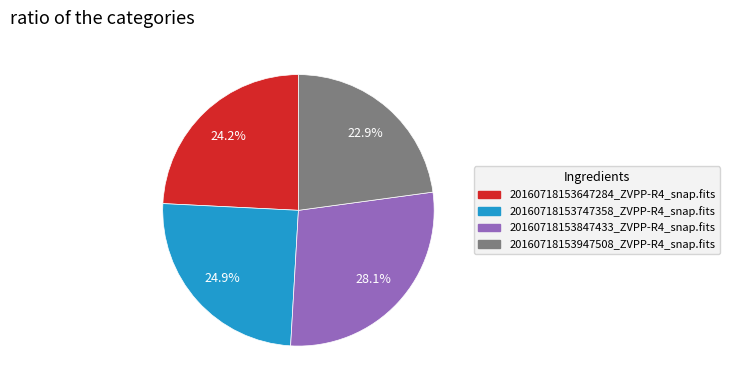

Rank the categories by value from highest to lowest.

20160718153847433_ZVPP-R4_snap.fits, 20160718153747358_ZVPP-R4_snap.fits, 20160718153647284_ZVPP-R4_snap.fits, 20160718153947508_ZVPP-R4_snap.fits